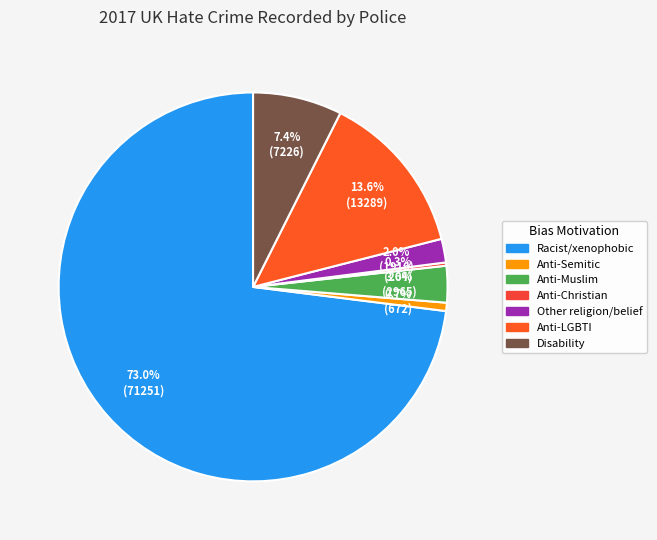

What is the smallest slice in the pie chart?

Anti-Christian hate crime